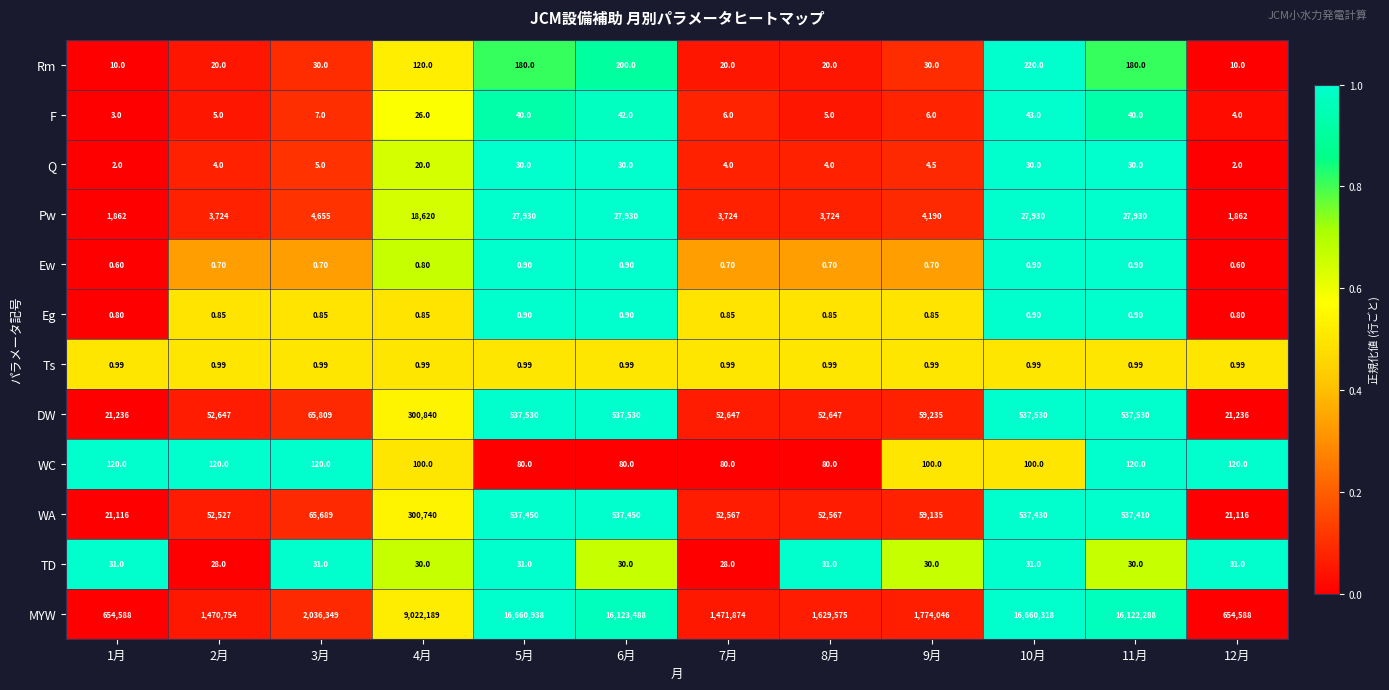

Between 5月 and 11月, which series saw the biggest shift?

MYW